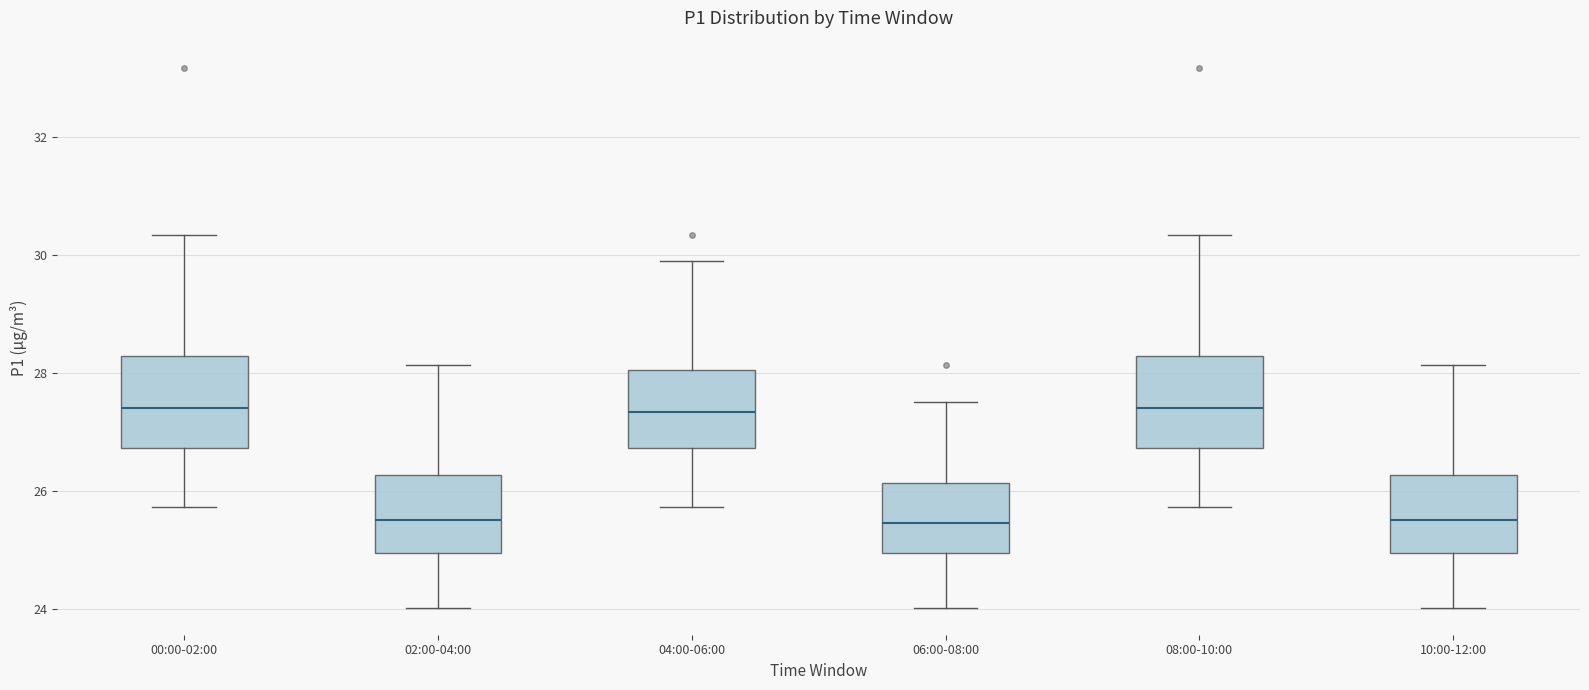

Reading left to right, transcribe this box plot: for each box, give where its median line is, the range the box spans, and where its two whiskers end, as read against the y-axis. The values are not printed on the chart, so give them approximately, as read against the axis.

00:00-02:00: median 27.4, box 26.8 to 28.2, whiskers 25.8 to 30.4
02:00-04:00: median 25.6, box 25.0 to 26.2, whiskers 24.0 to 28.2
04:00-06:00: median 27.4, box 26.8 to 28.0, whiskers 25.8 to 30.0
06:00-08:00: median 25.4, box 25.0 to 26.2, whiskers 24.0 to 27.6
08:00-10:00: median 27.4, box 26.8 to 28.2, whiskers 25.8 to 30.4
10:00-12:00: median 25.6, box 25.0 to 26.2, whiskers 24.0 to 28.2